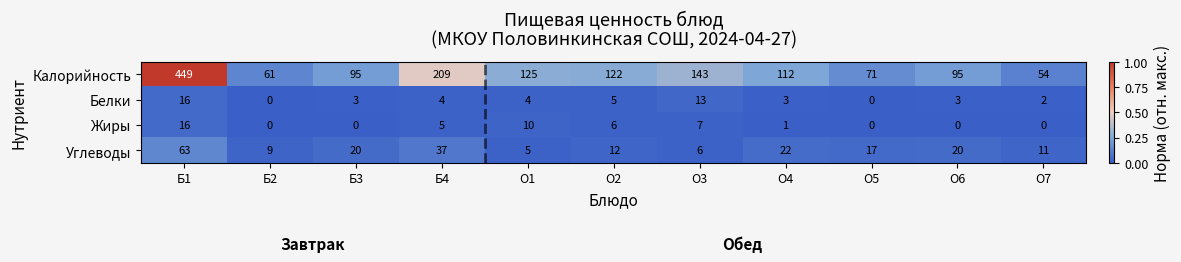

Which series has the largest range (max minus min)?

Калорийность